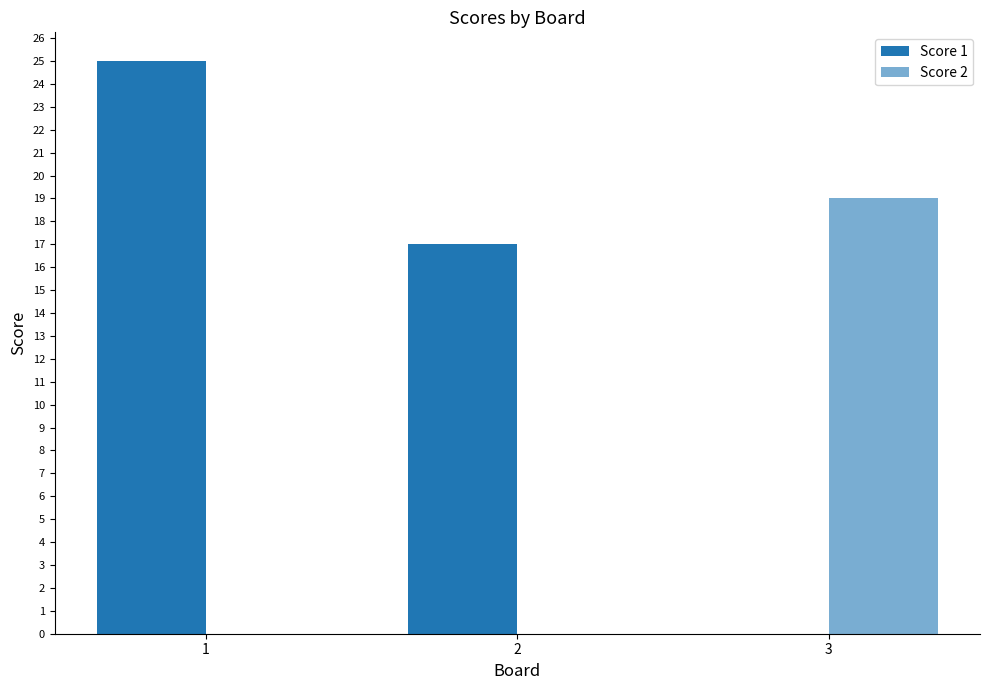

At which category does the chart reach its peak across all series?

1